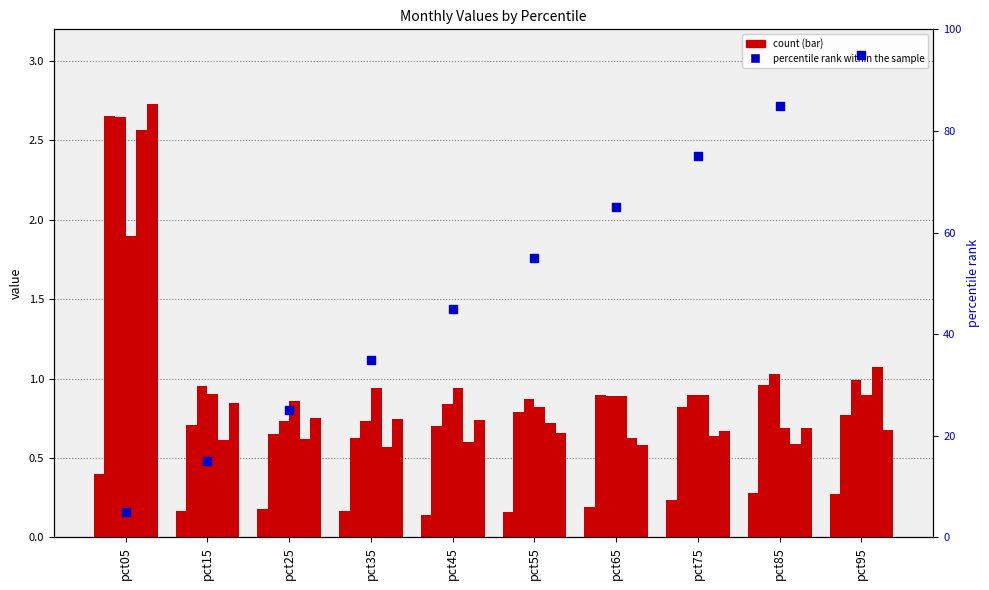

What is the total value across all series at pct85?

4.2